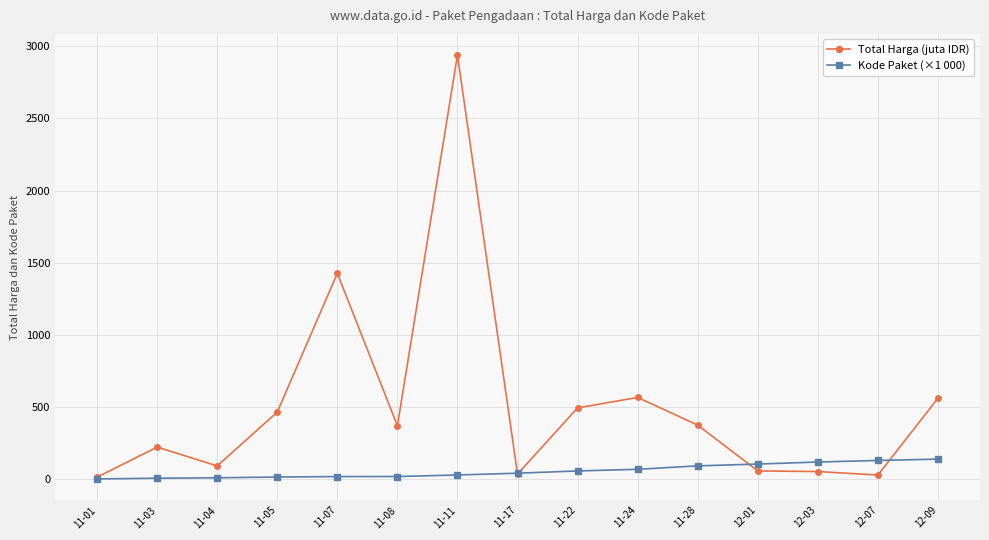

At which label is Total Harga (juta IDR) closest to 1475?

11-07